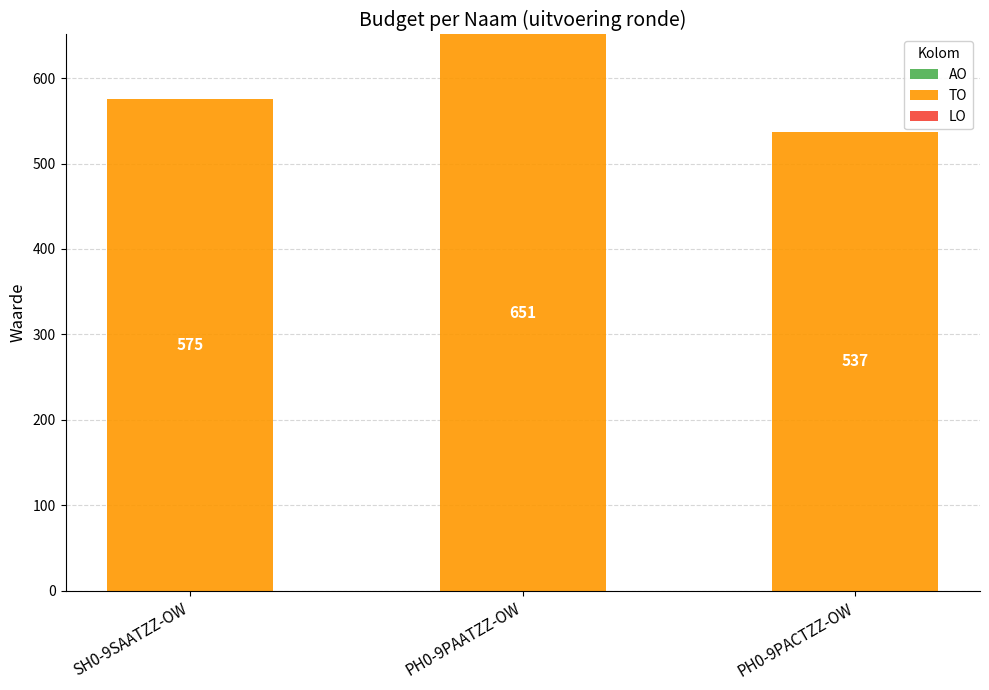

Does the chart contain any negative values?

No